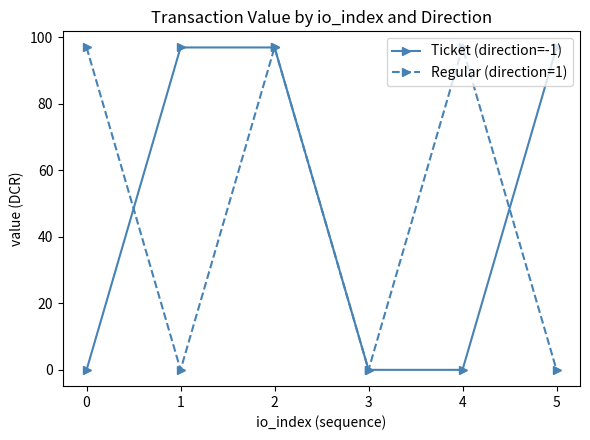

True or false: Regular (direction=1) and Ticket (direction=-1) intersect in this chart.

True